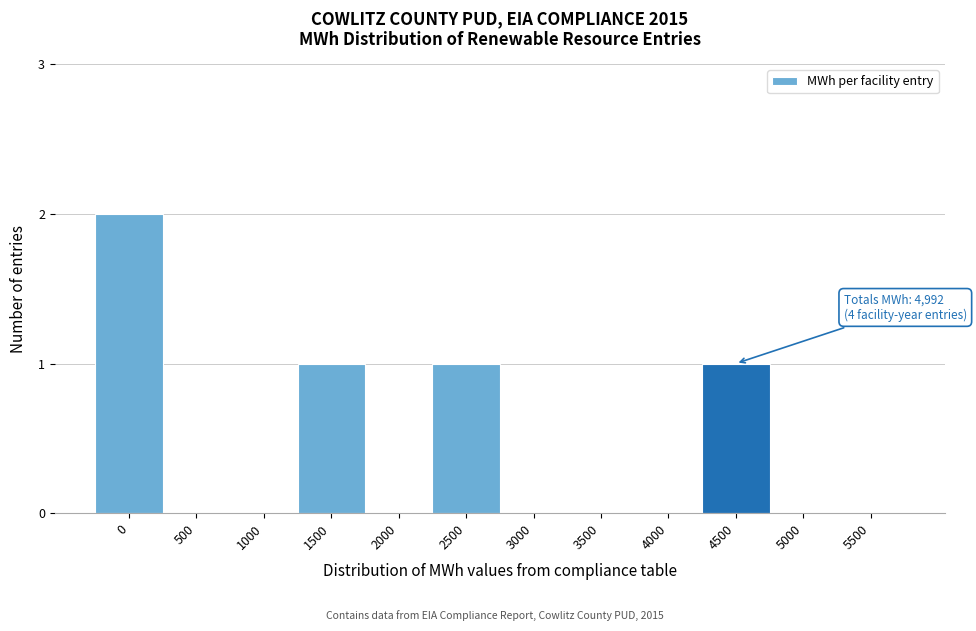

Reading left to right, list all the values displayed in this chart.

0=2	500=0	1000=0	1500=1	2000=0	2500=1	3000=0	3500=0	4000=0	4500=1	5000=0	5500=0